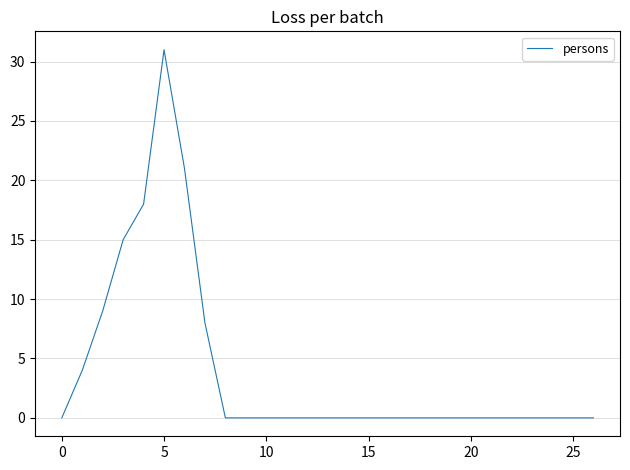

What is the maximum value shown in the chart?

31